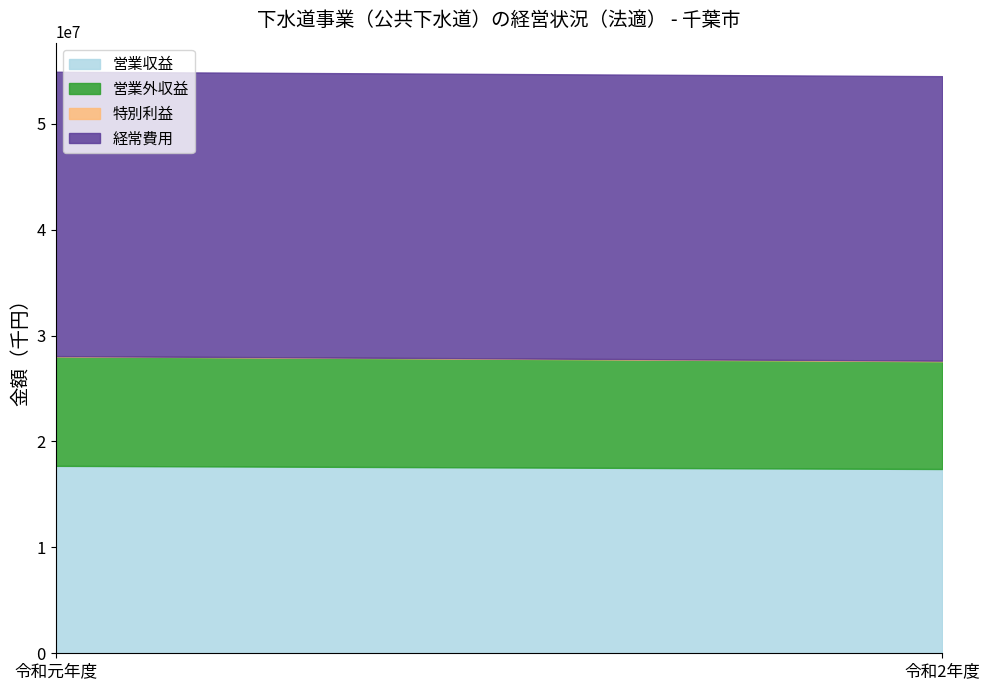

Which series changed the most between 令和元年度 and 令和2年度?

営業収益